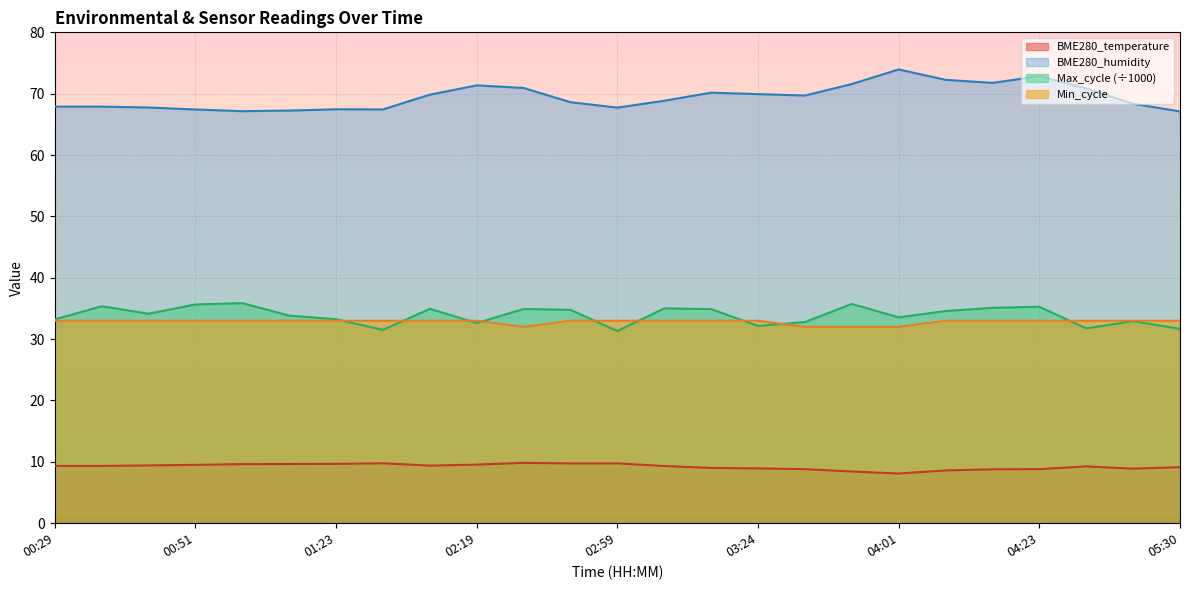

What is the greatest value displayed?

74.0